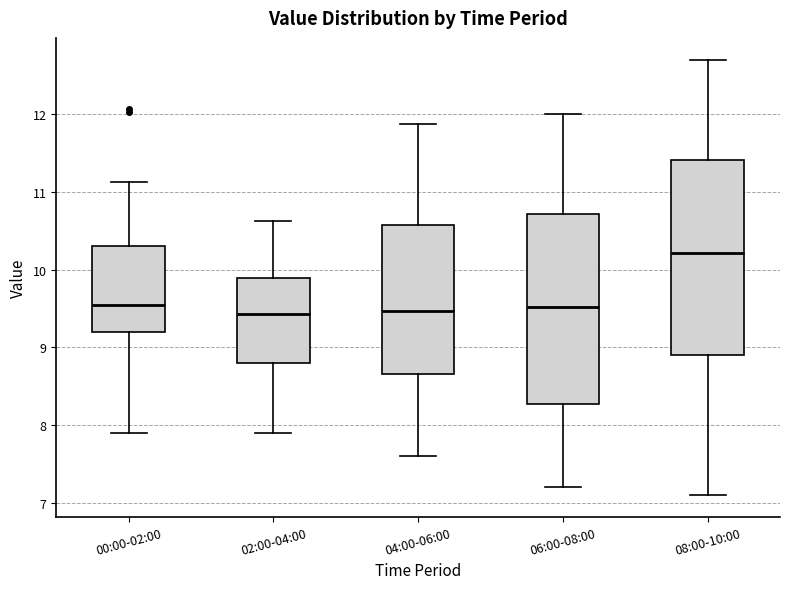

Reading left to right, read every box against the y-axis: the position of its median line, the range the box covers, and the ends of its whiskers. The values are not printed on the chart, so give them approximately, as read against the axis.

00:00-02:00: median 9.6, box 9.2 to 10.3, whiskers 7.9 to 11.1
02:00-04:00: median 9.4, box 8.8 to 9.9, whiskers 7.9 to 10.6
04:00-06:00: median 9.5, box 8.7 to 10.6, whiskers 7.6 to 11.9
06:00-08:00: median 9.5, box 8.3 to 10.7, whiskers 7.2 to 12.0
08:00-10:00: median 10.2, box 8.9 to 11.4, whiskers 7.1 to 12.7